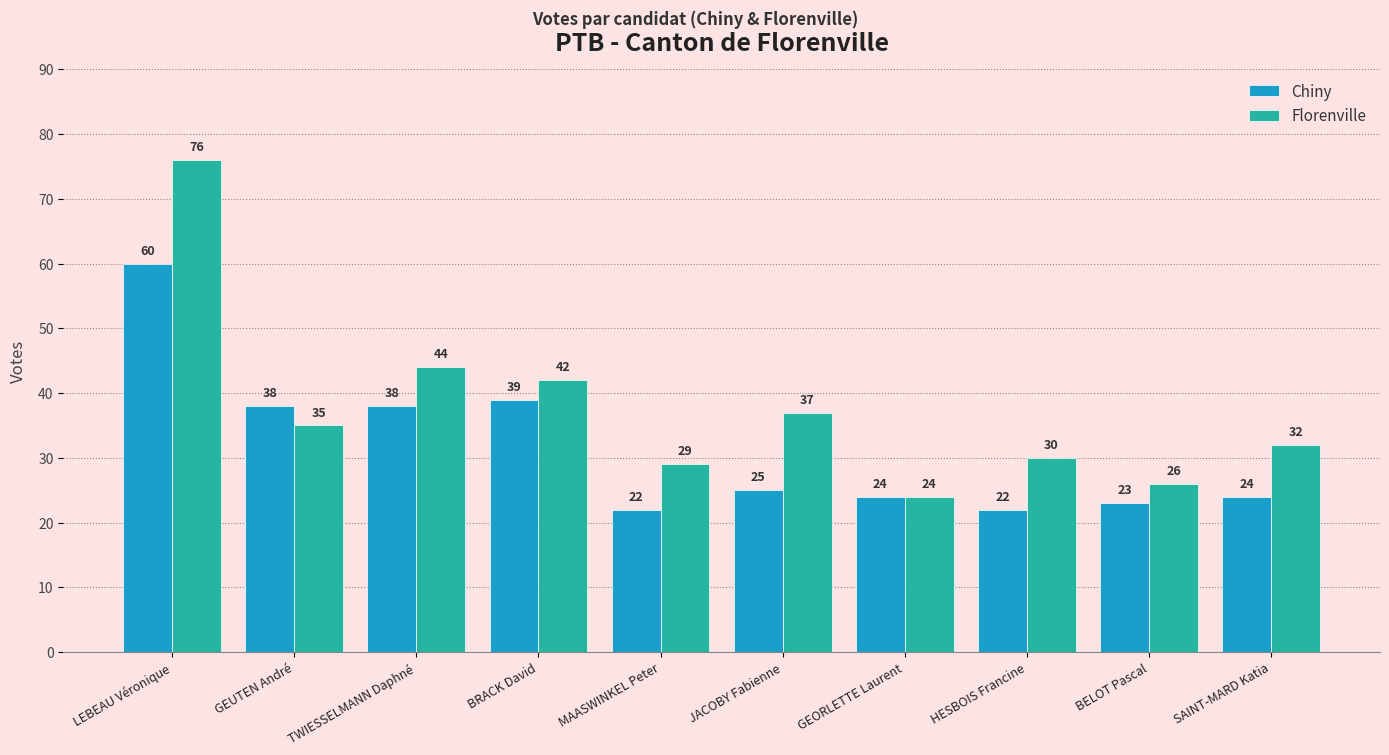

Read the Chiny value at SAINT-MARD Katia.

24